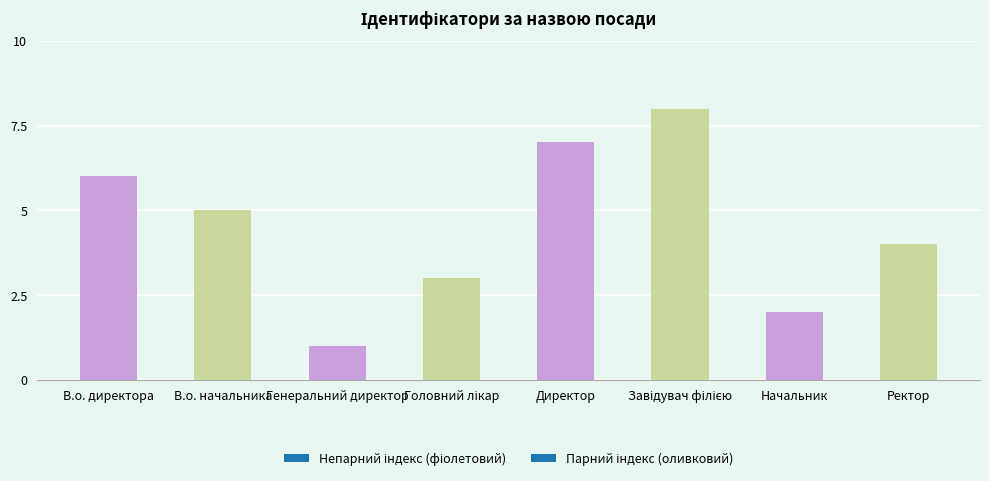

Reading right to left, list all the values displayed in this chart.

4	2	8	7	3	1	5	6